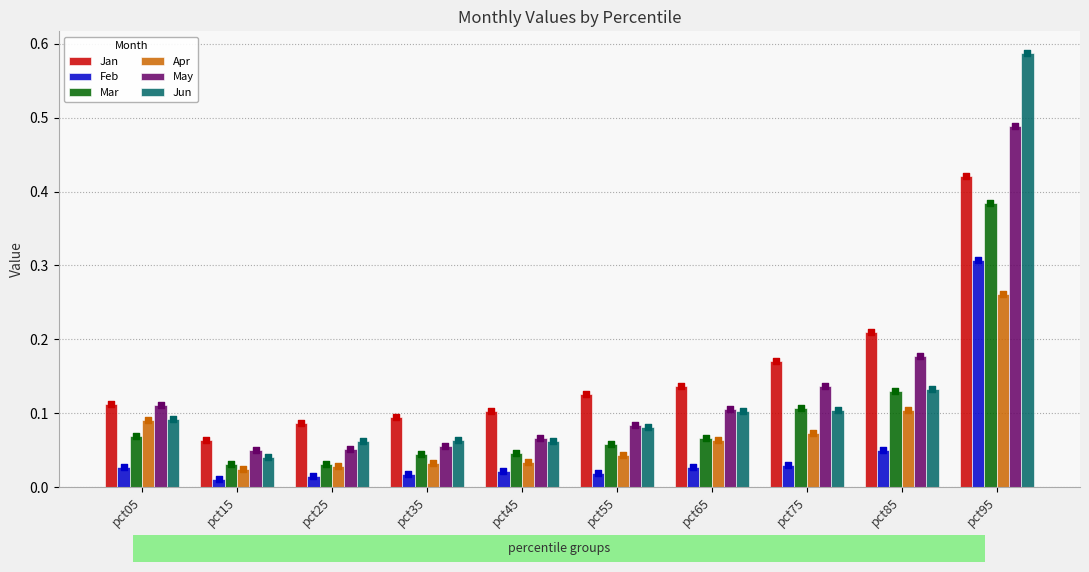

At which category is the sum across all series the highest?

pct95